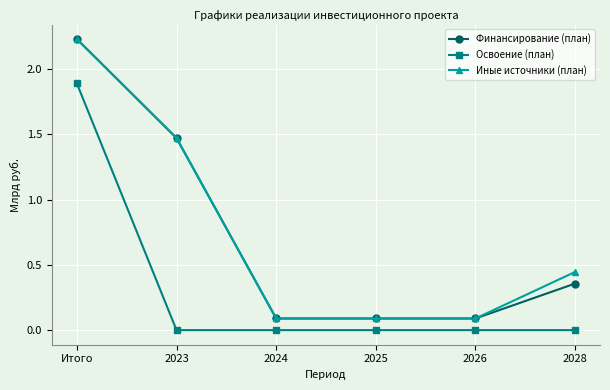

The value of Финансирование (план) at 2025 is 0.2. True or false?

False